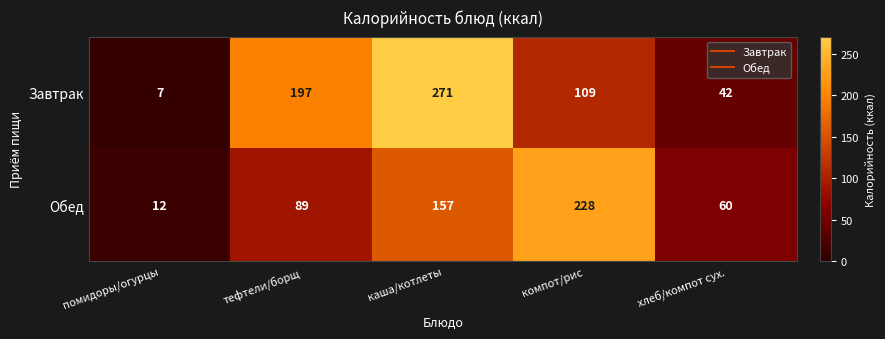

The Завтрак series shows 42 at хлеб/компот сух.. True or false?

True